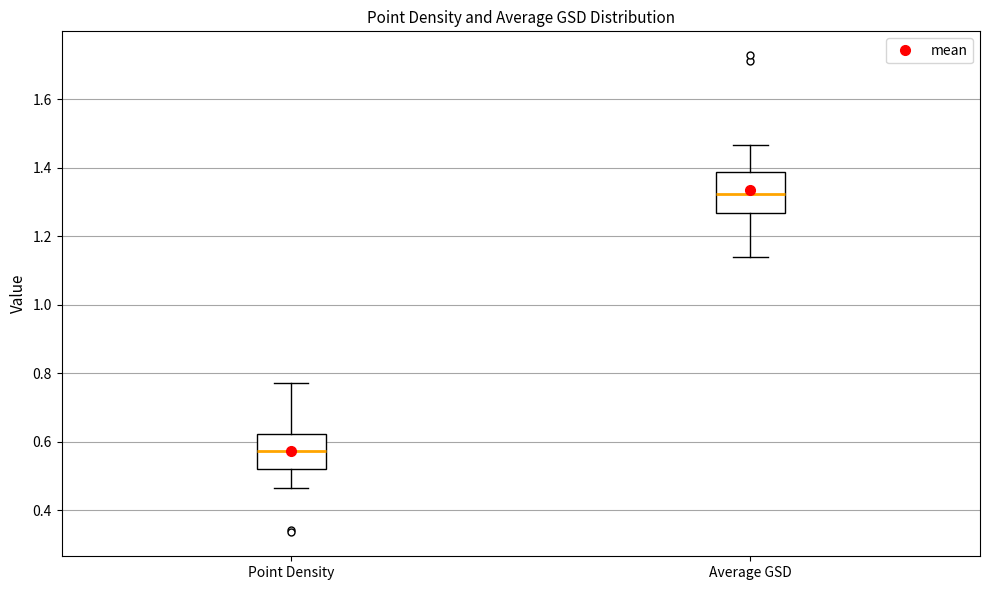

Reading left to right, transcribe this box plot: for each box, give where its median line is, the range the box spans, and where its two whiskers end, as read against the y-axis. The values are not printed on the chart, so give them approximately, as read against the axis.

Point Density: median 0.58, box 0.52 to 0.62, whiskers 0.46 to 0.78
Average GSD: median 1.32, box 1.26 to 1.38, whiskers 1.14 to 1.46